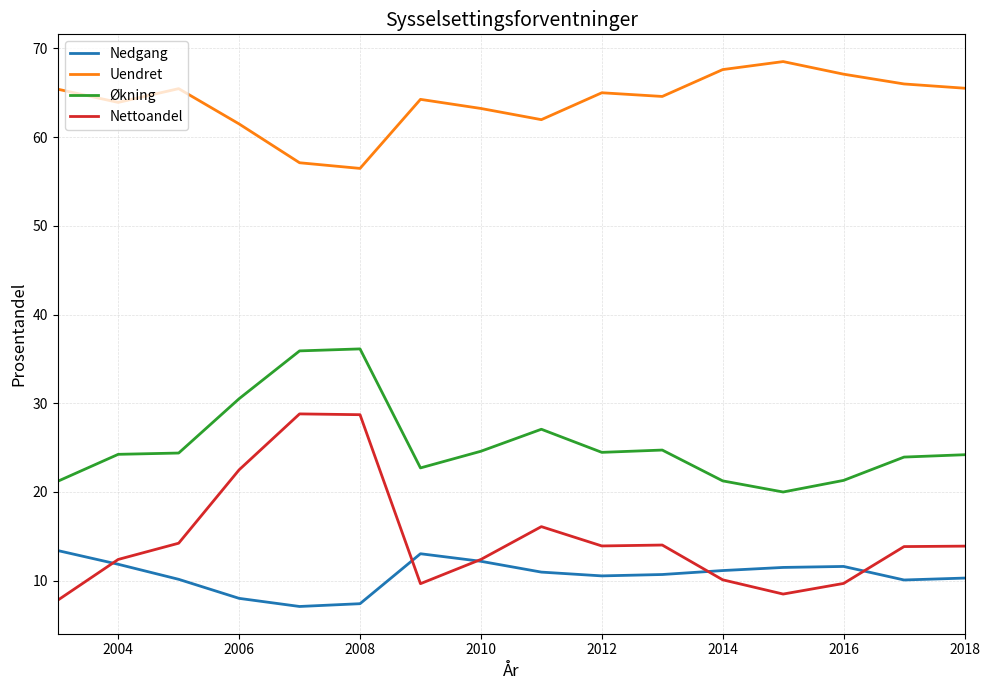

True or false: Økning and Nedgang cross at least once.

False